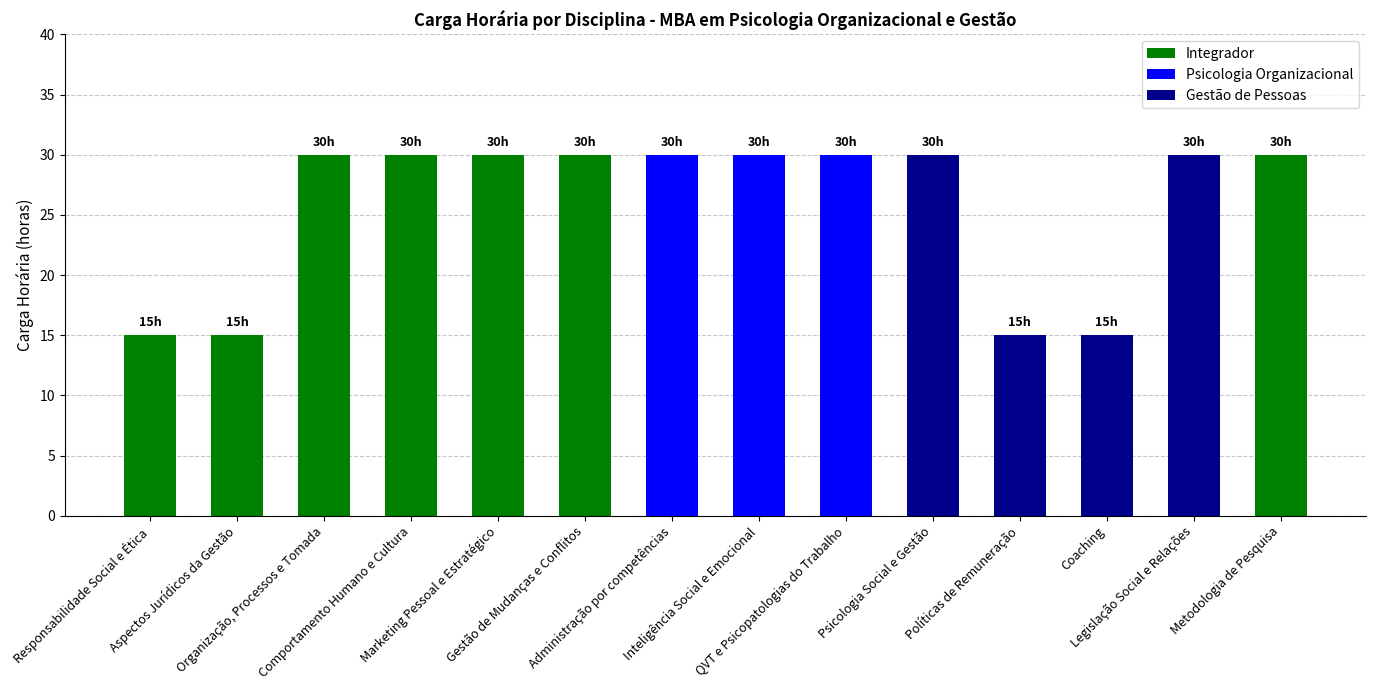

What is the smallest value displayed?

15